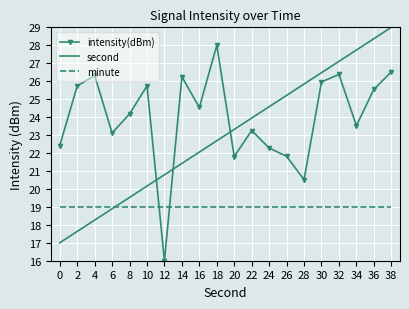

What is the maximum value shown in the chart?

29.0